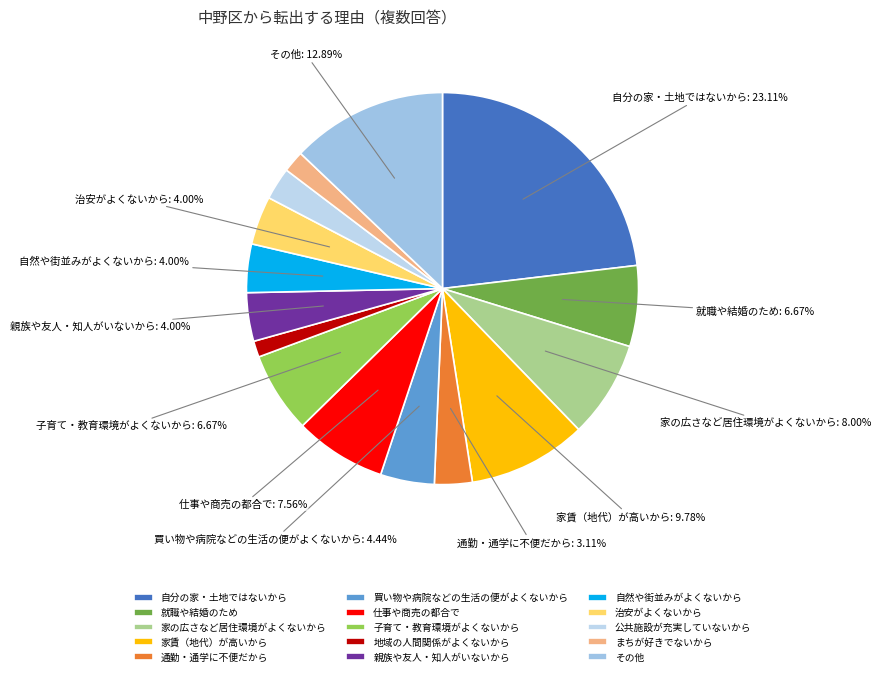

How many segments does this pie chart have?

15